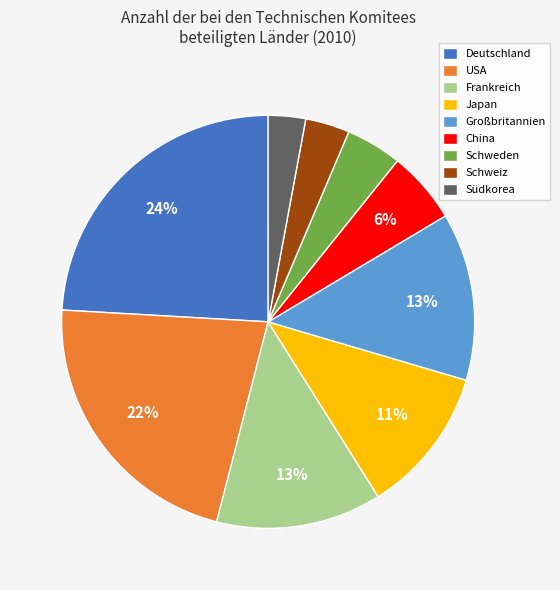

True or false: Deutschland accounts for 24% of the total.

True